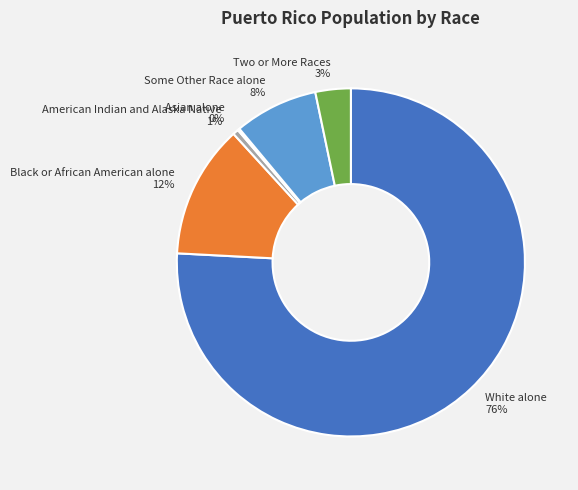

To the nearest percent, what is the average slice percentage?

17%